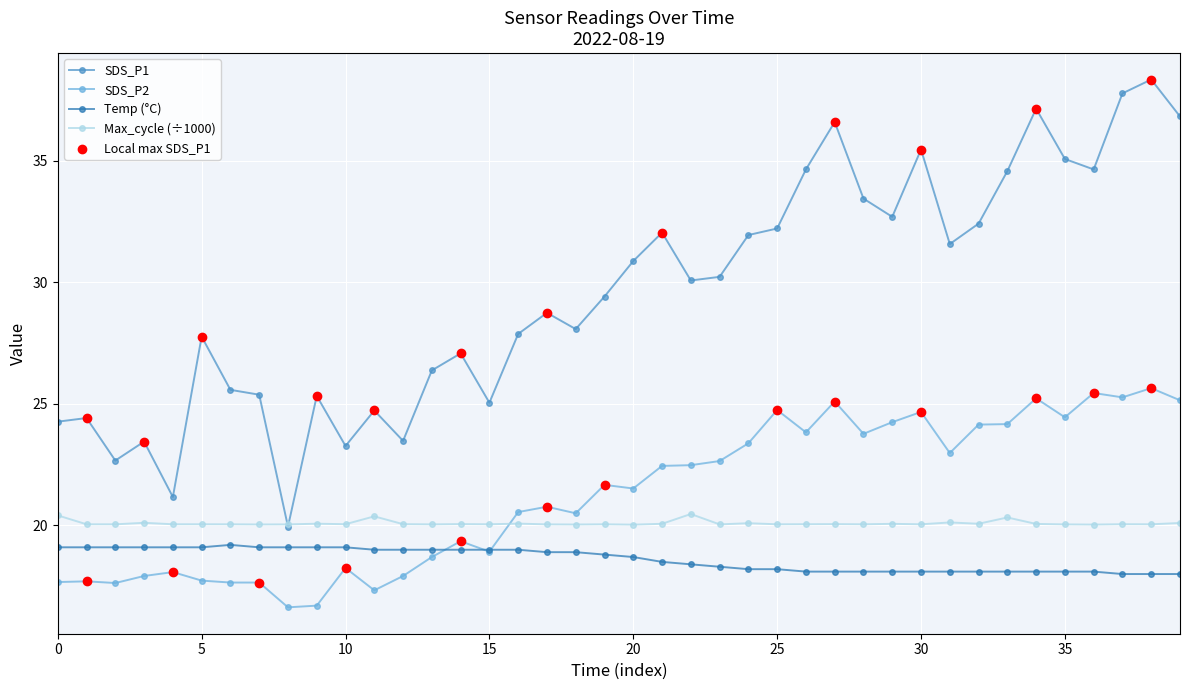

Which series has the largest total across all categories?

SDS_P1